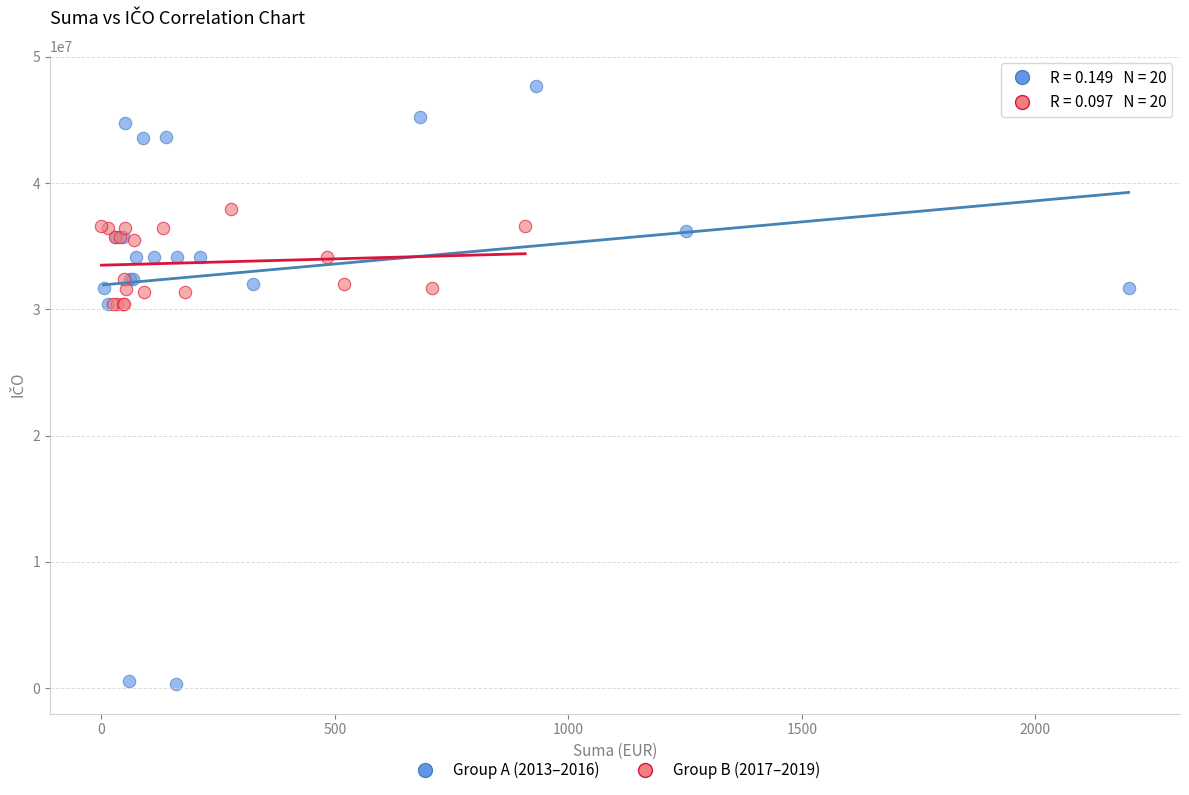

Which series reaches the minimum Y coordinate?

Group A (2013–2016)